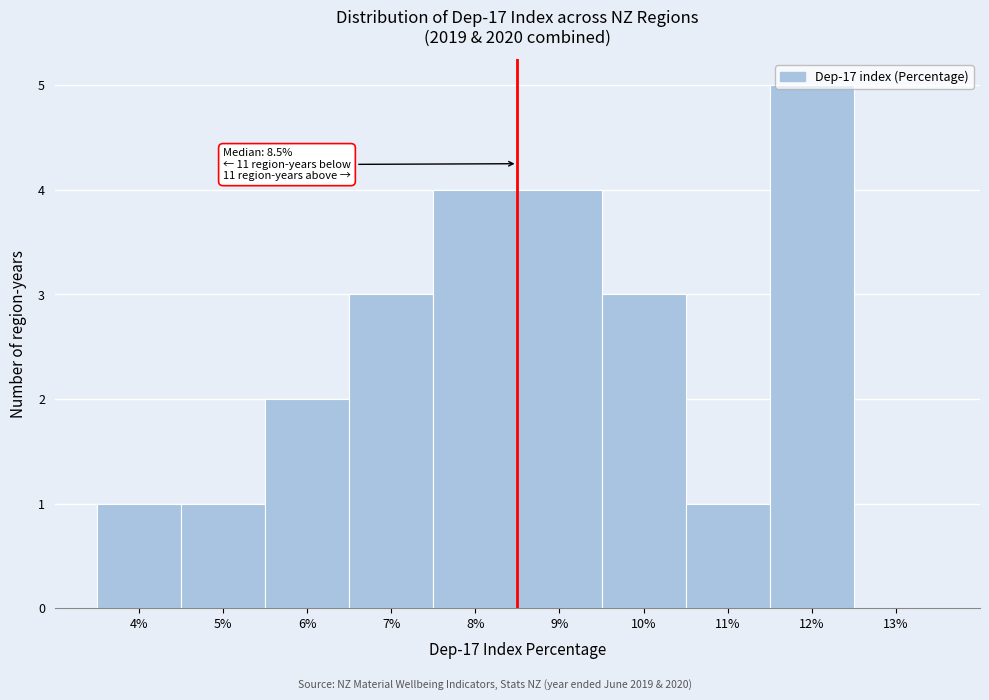

Which range on the x-axis has the tallest bar?

11.5 to 12.5